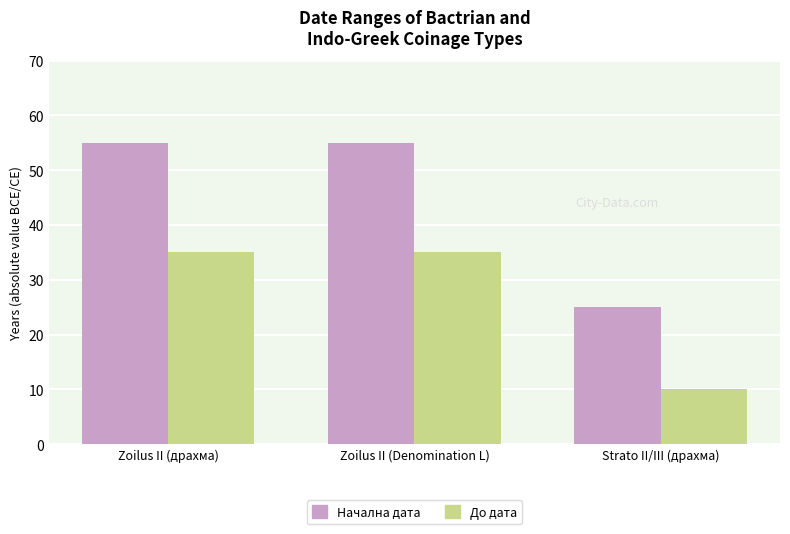

How many До дата values are between 10 and 35?

3